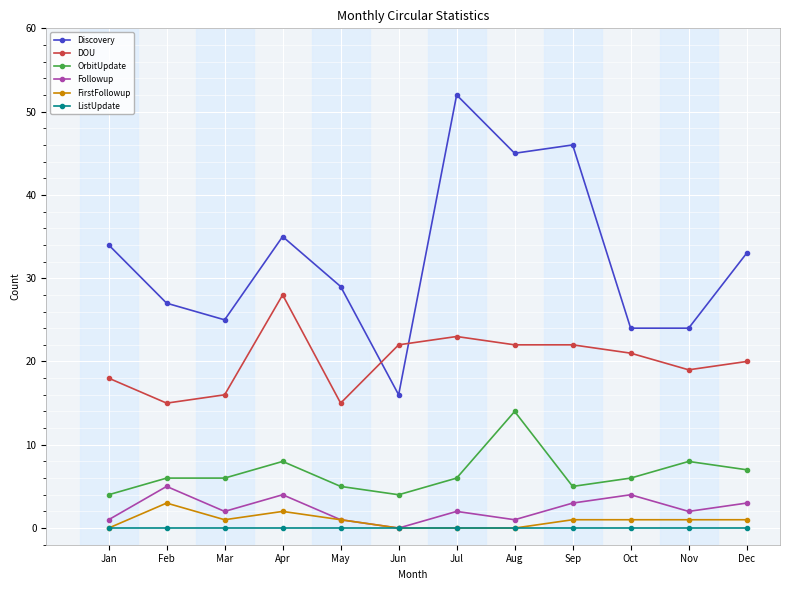

List the series in order of their peak value, highest first.

Discovery, DOU, OrbitUpdate, Followup, FirstFollowup, ListUpdate